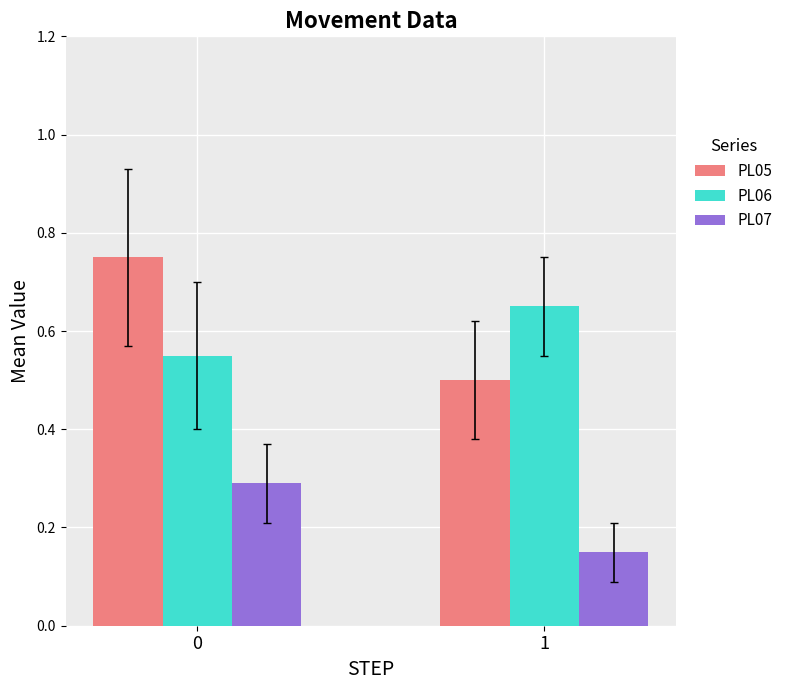

Is the value of PL06 at 0 greater than the value of PL07 at 0?

Yes